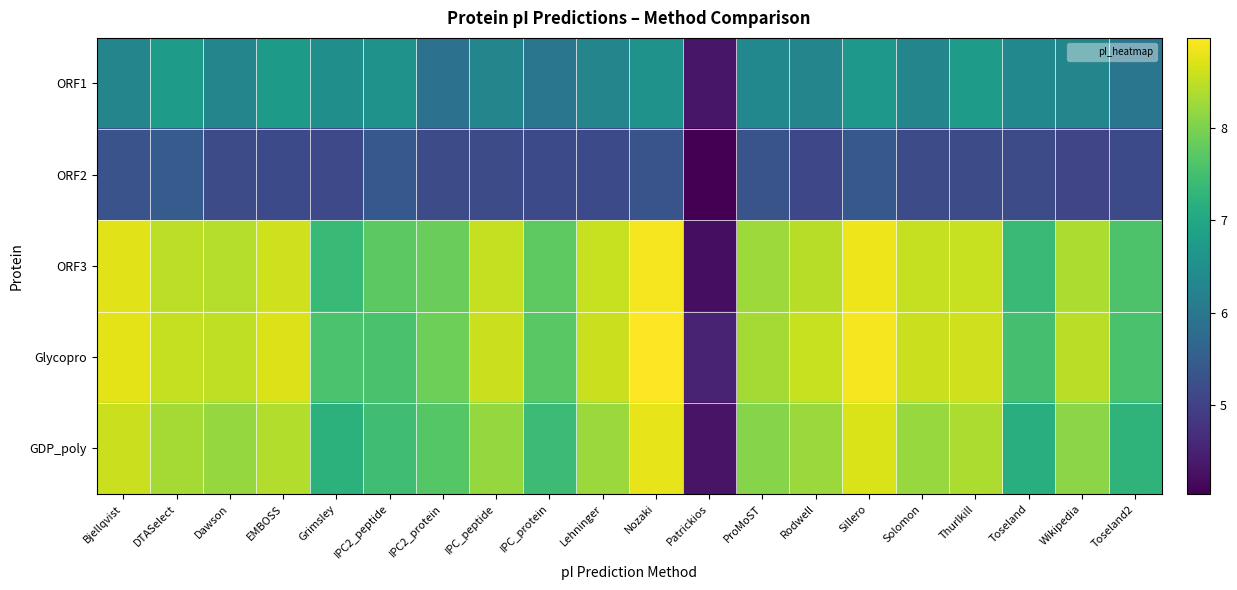

List the series in order of their peak value, lowest first.

ORF2, ORF1, GDP_poly, ORF3, Glycopro